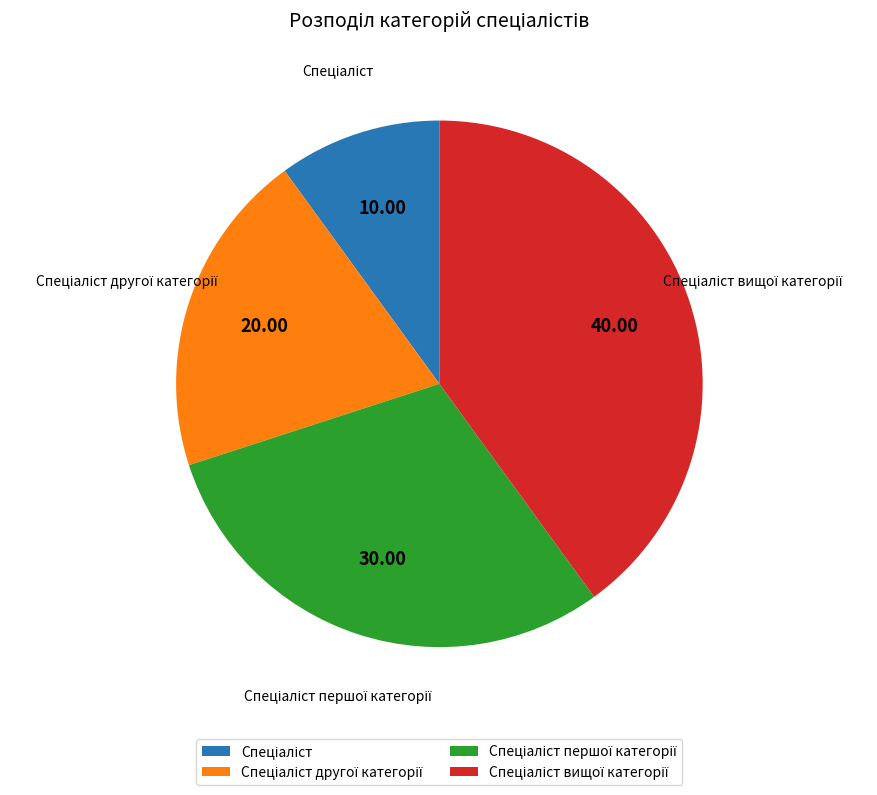

Is there any slice that represents more than half of the pie?

No